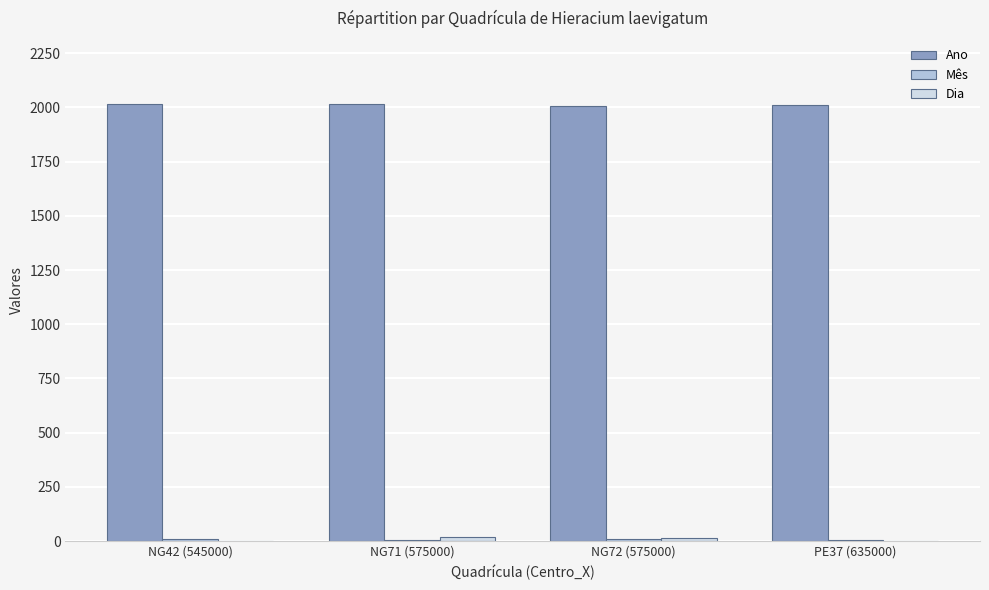

Which series has the largest total across all categories?

Ano